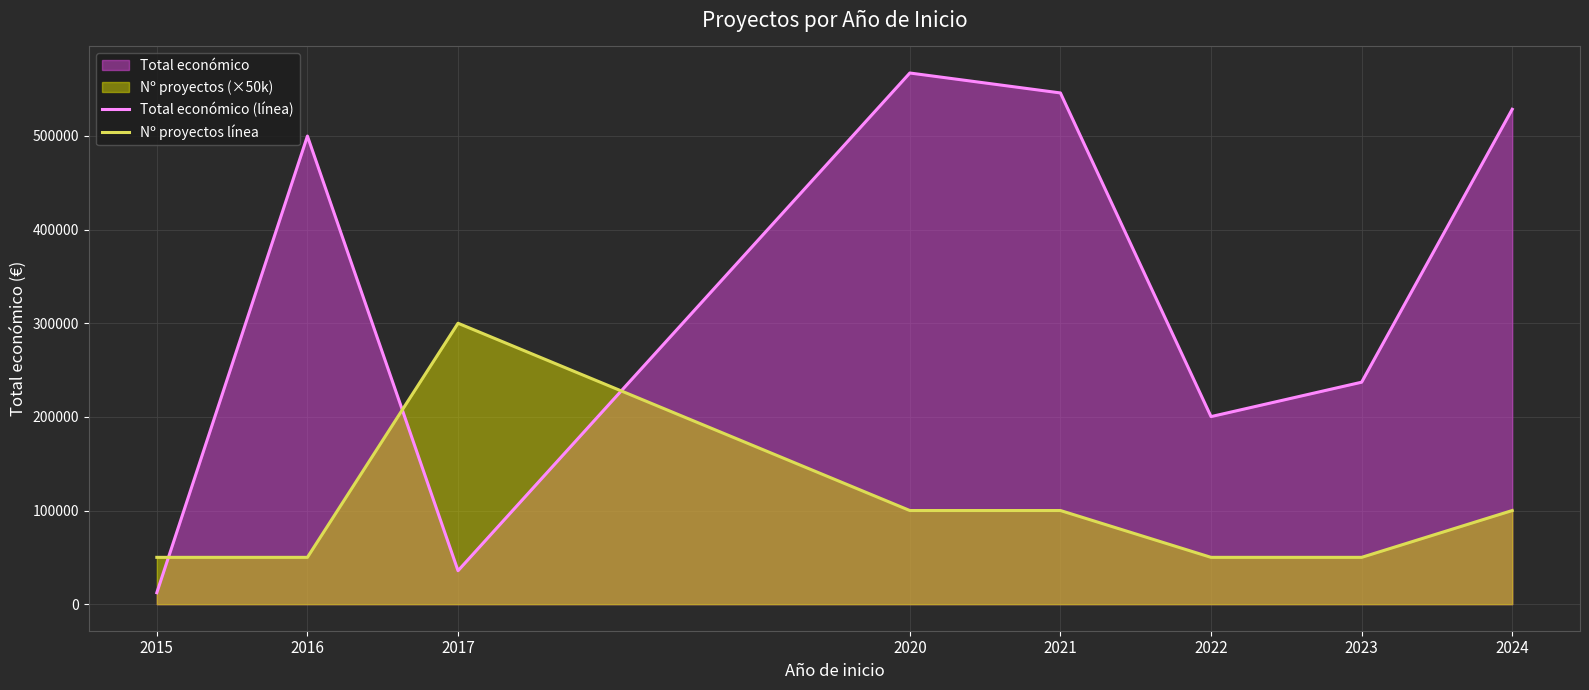

Where do Nº proyectos línea and Total económico (línea) first cross each other?

2015 and 2016